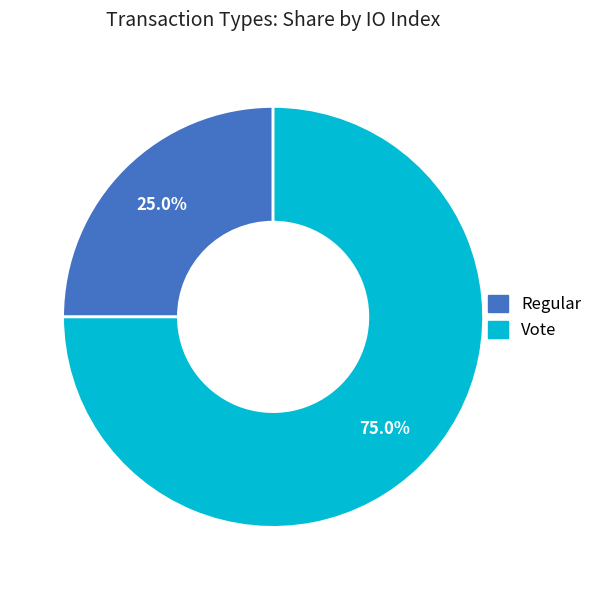

What is the majority slice?

Vote